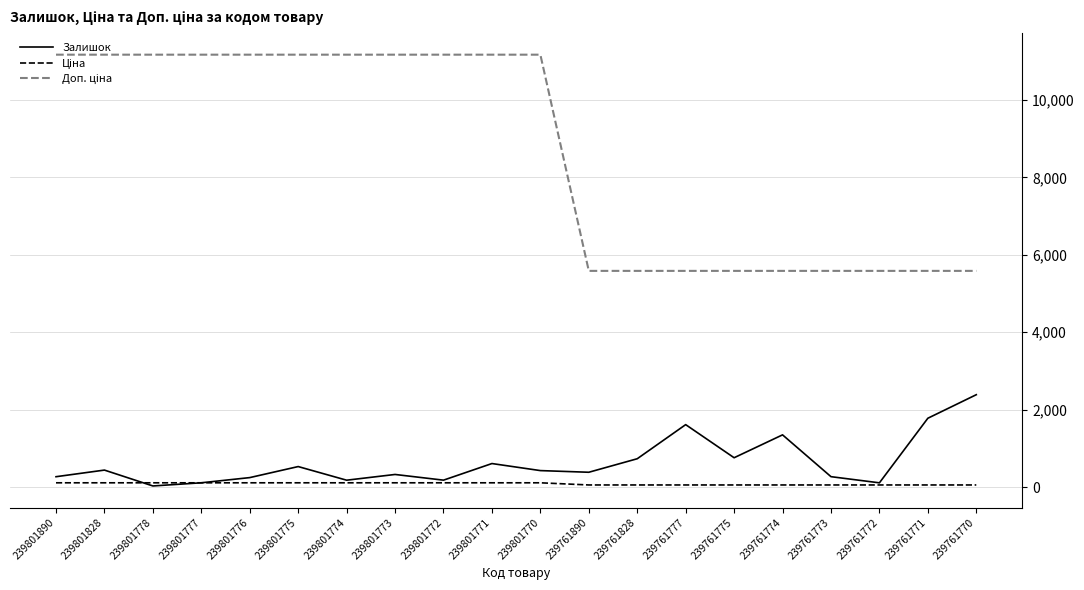

Is it true that Залишок equals 2387.0 at 239761770?

True